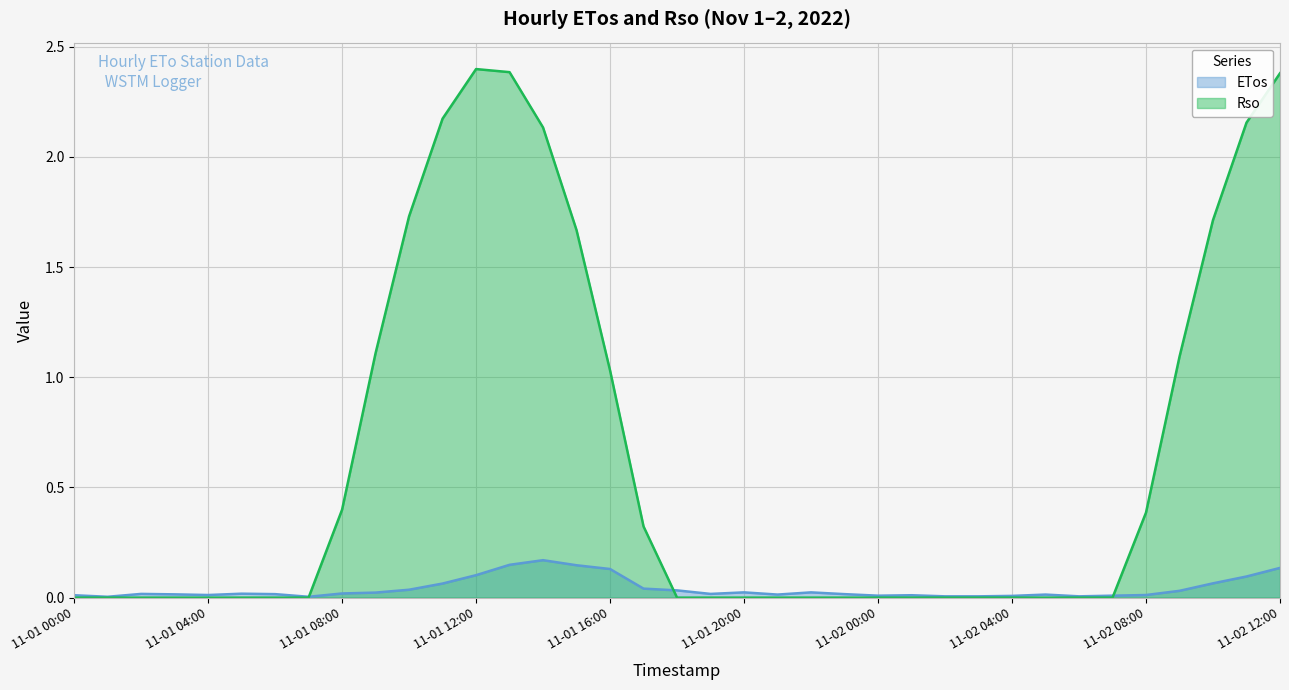

Which series has the largest total across all categories?

Rso